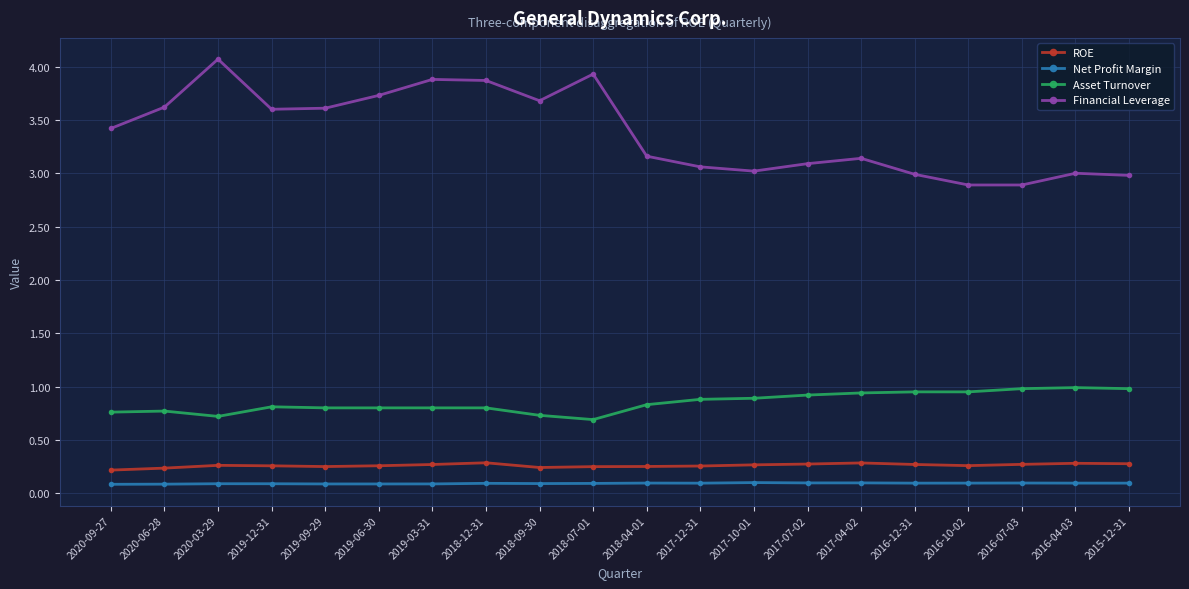

What is the approximate value of Financial Leverage at 2017-10-01?

3.0